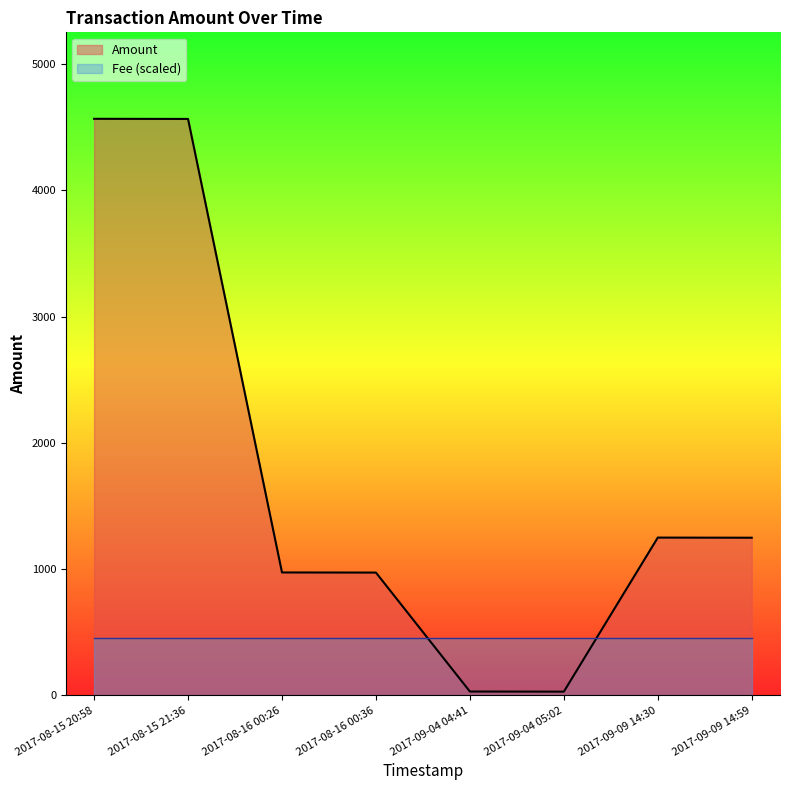

Which category has the lowest value across all series?

2017-09-04 05:02